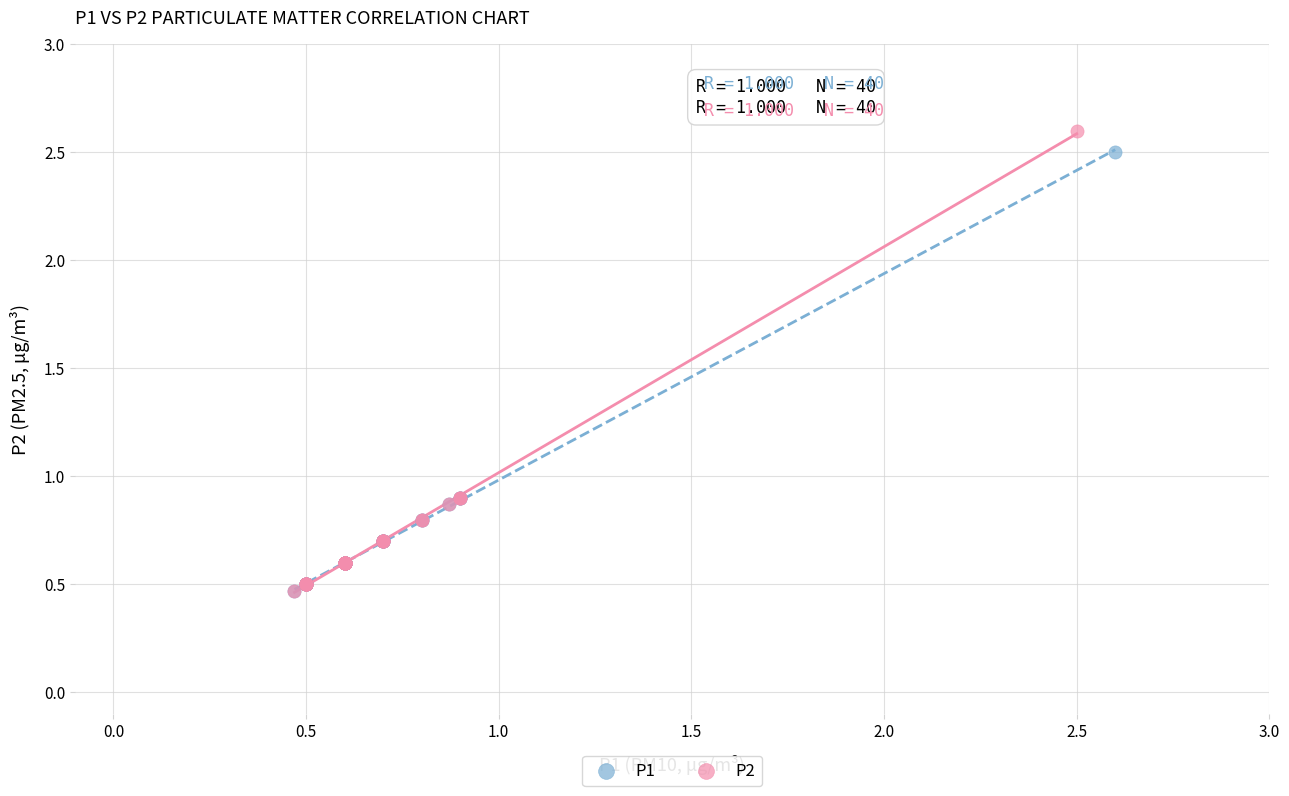

Which series has the widest spread of Y values?

P2